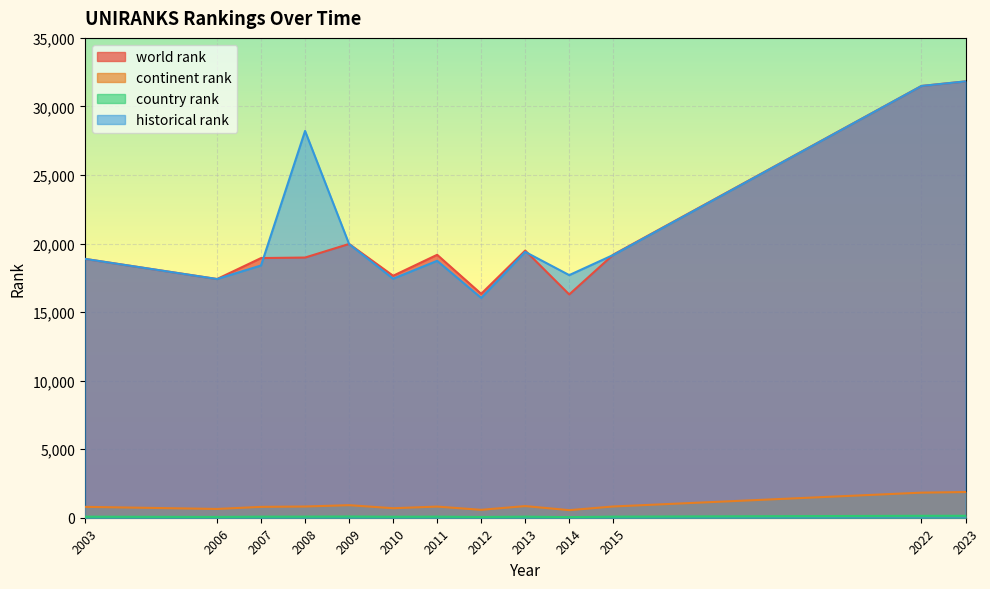

What is the spread (max minus min) of values at 2007?

18861